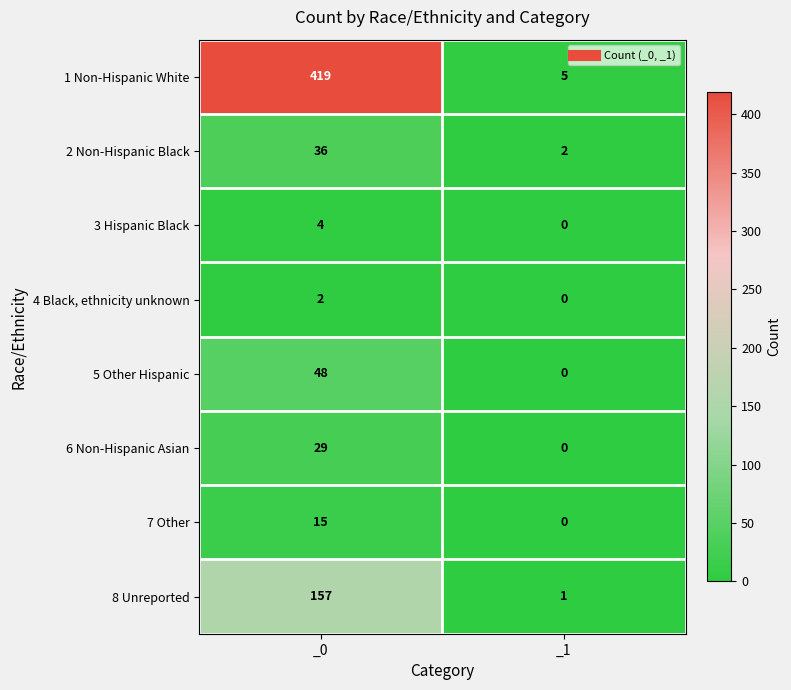

Reading left to right, extract all data points from this chart.

1 Non-Hispanic White: _0=419	_1=5
2 Non-Hispanic Black: _0=36	_1=2
3 Hispanic Black: _0=4	_1=0
4 Black, ethnicity unknown: _0=2	_1=0
5 Other Hispanic: _0=48	_1=0
6 Non-Hispanic Asian: _0=29	_1=0
7 Other: _0=15	_1=0
8 Unreported: _0=157	_1=1